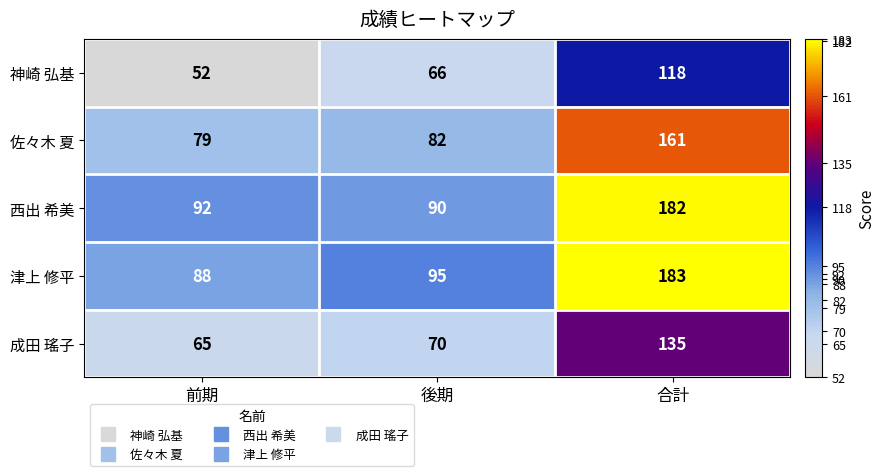

How many distinct data groups are displayed?

5